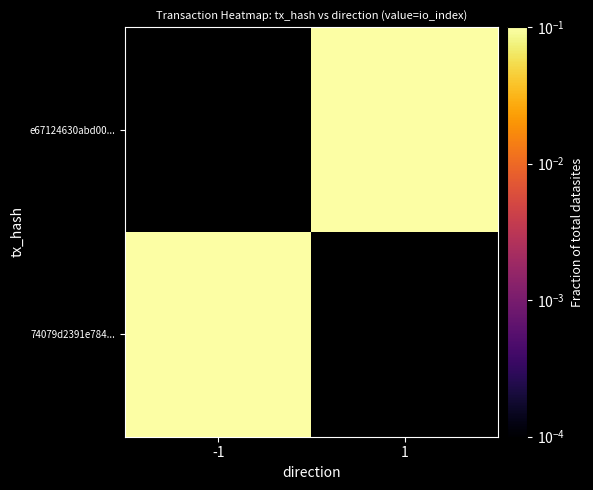

Rank the categories by 74079d2391e784... value from highest to lowest.

-1, 1